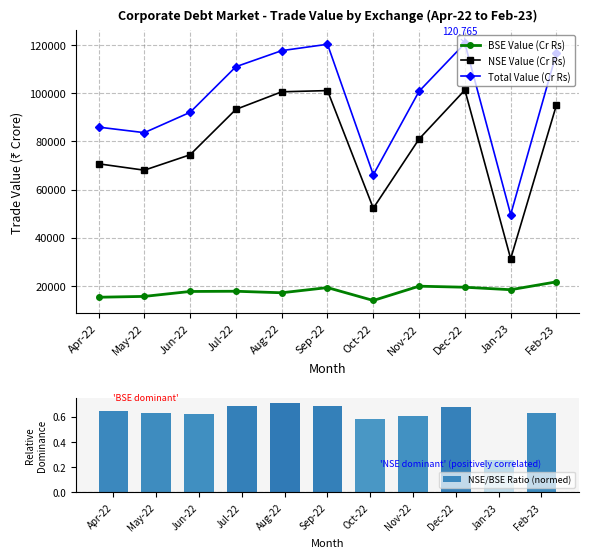

Where is NSE/BSE Ratio (normed) nearest to the value 0?

Jan-23